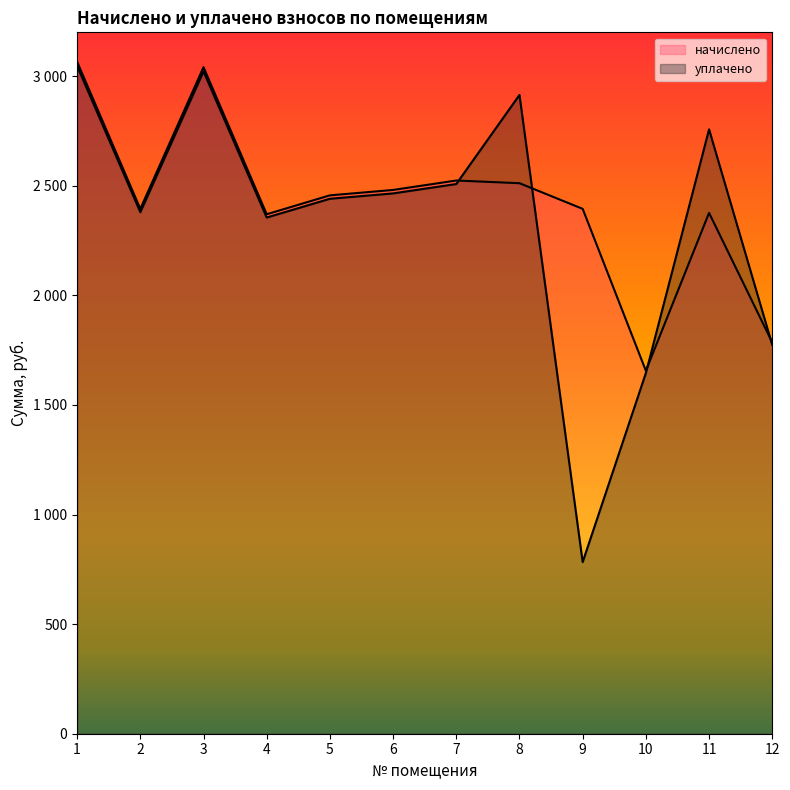

List the series in order of their peak value, lowest first.

уплачено, начислено